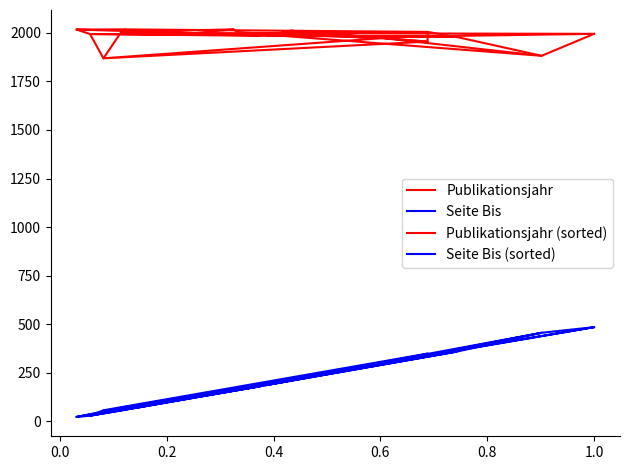

What is the maximum value shown in the chart?

2018